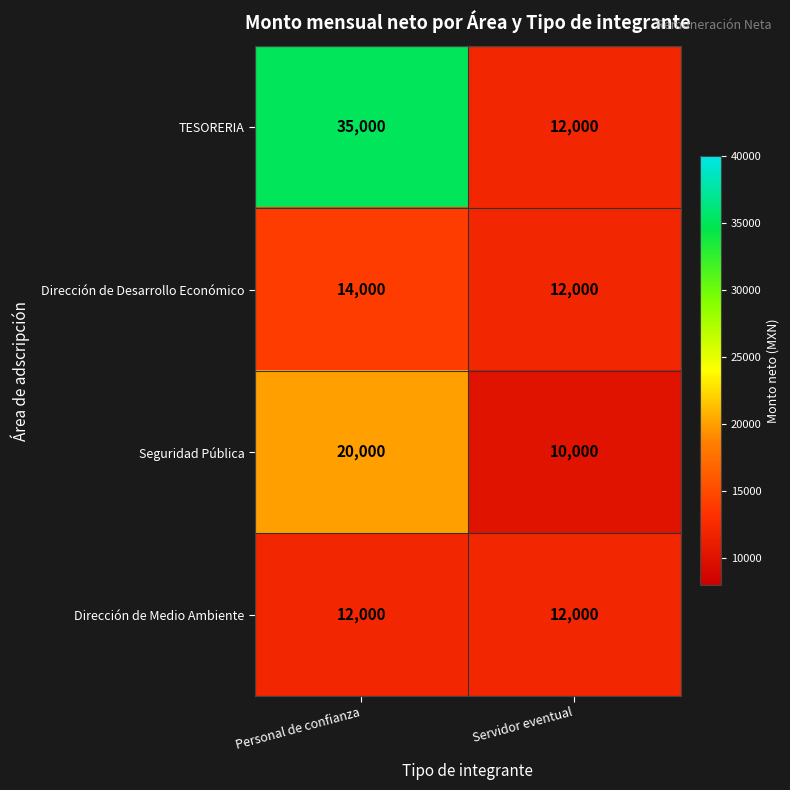

What is the sum of all TESORERIA values?

47000